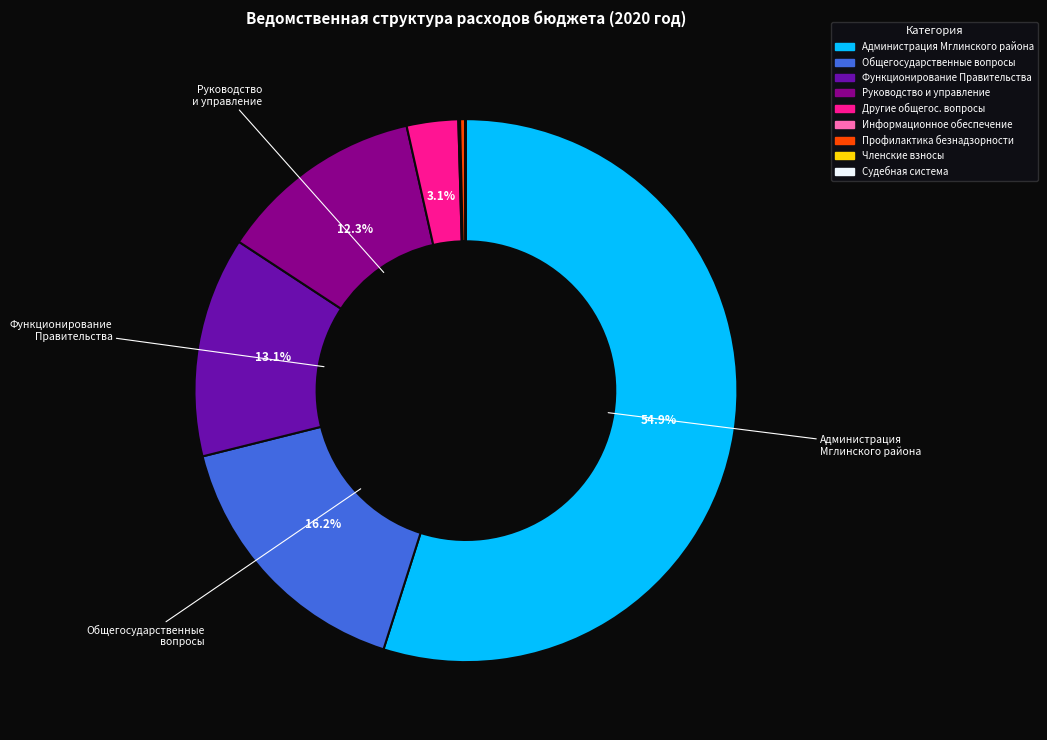

Does any single category account for the majority?

Yes